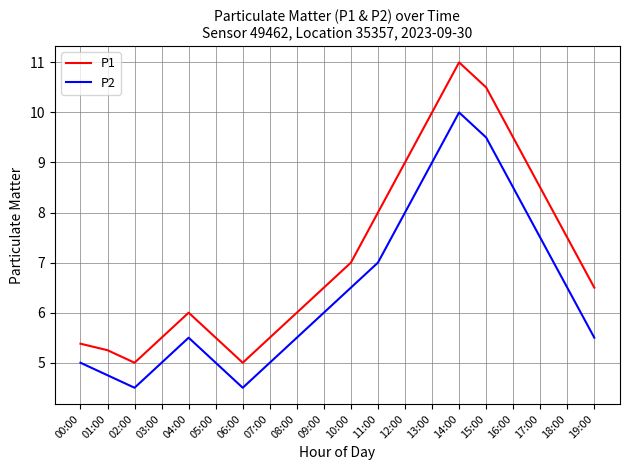

Which series has the largest total across all categories?

P1